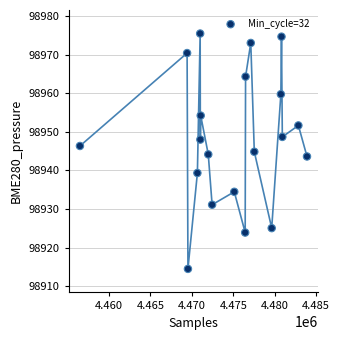

What is the range of Y values (max minus min)?

61.0